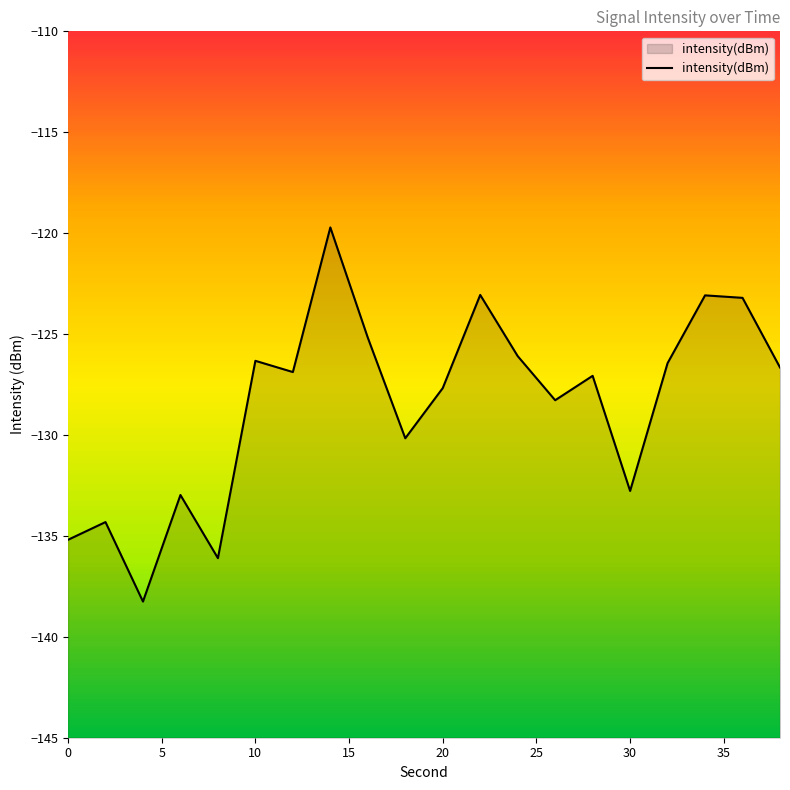

Does the chart have visible grid lines?

No